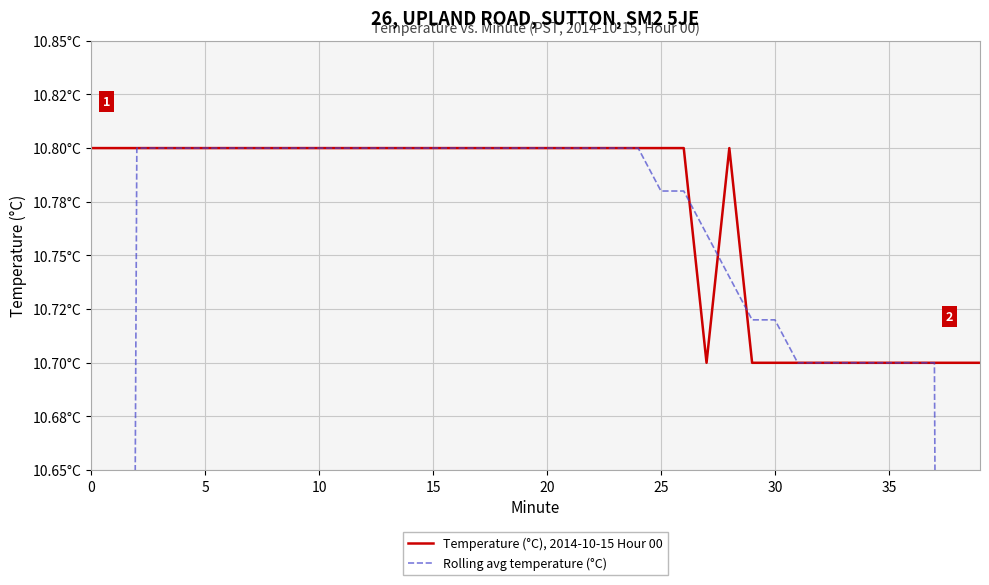

How many intersections are there between Rolling avg temperature (°C) and Temperature (°C), 2014-10-15 Hour 00?

4